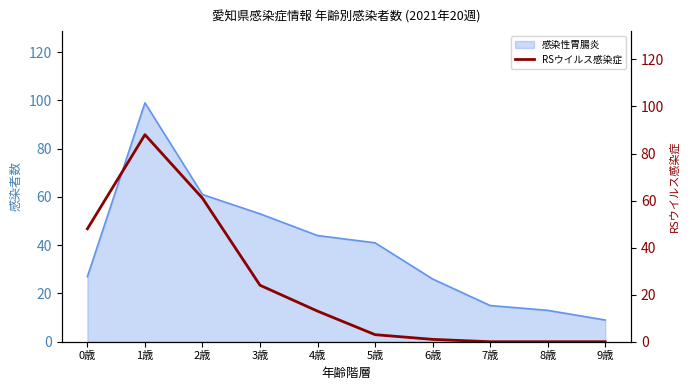

What is the difference between the maximum and minimum values?

88